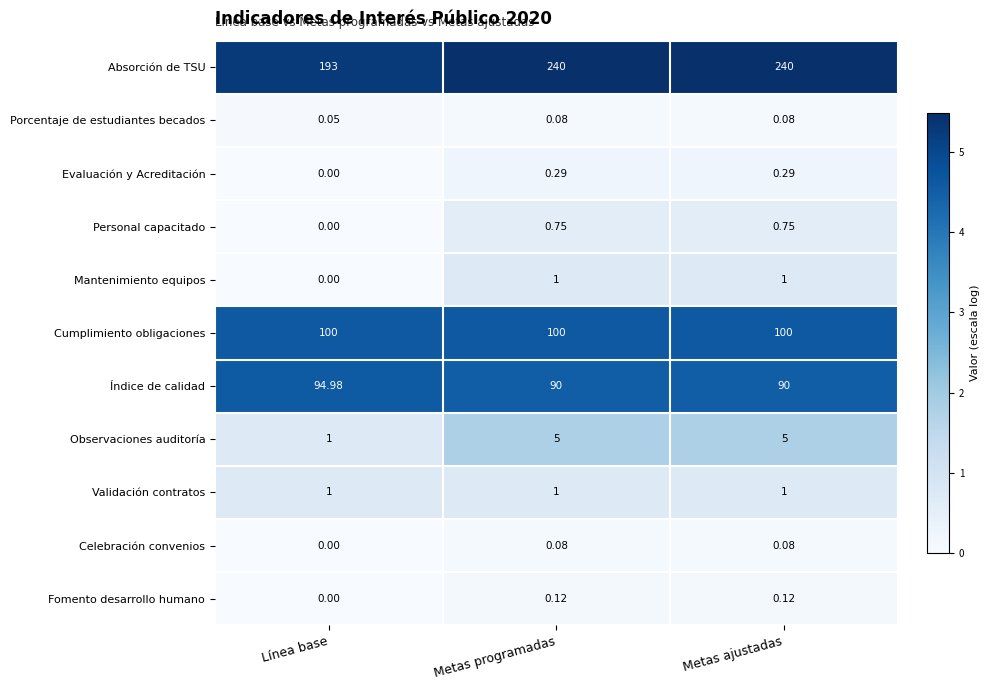

Which series has the largest range (max minus min)?

Absorción de TSU